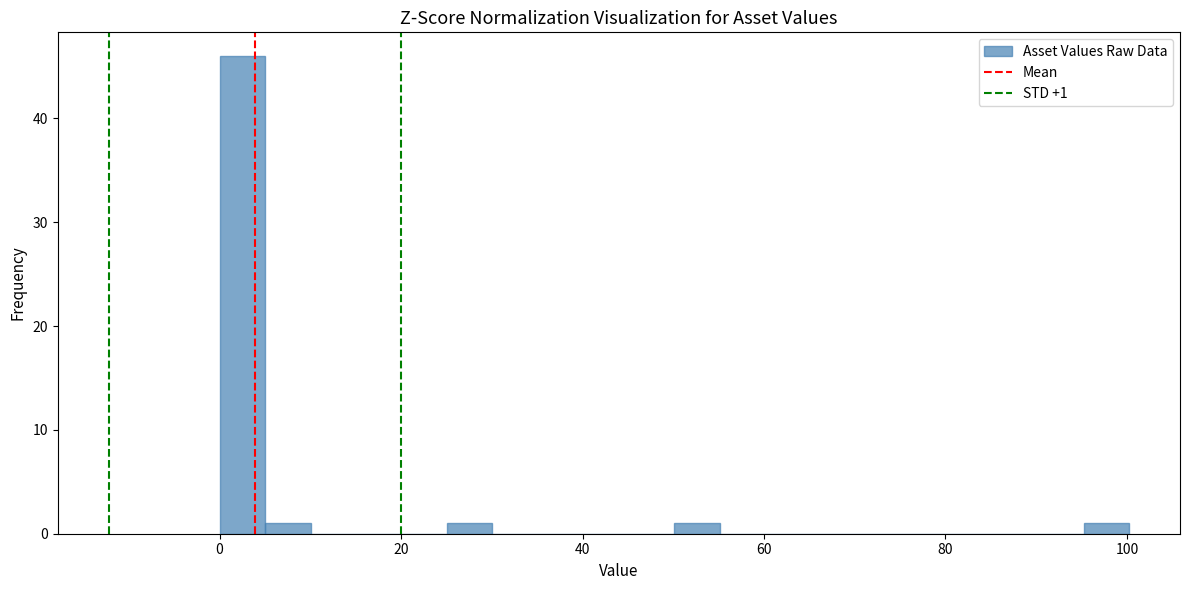

Around what value on the x-axis is the tallest bar? Give the approximate position of its centre, as read against the axis.

2